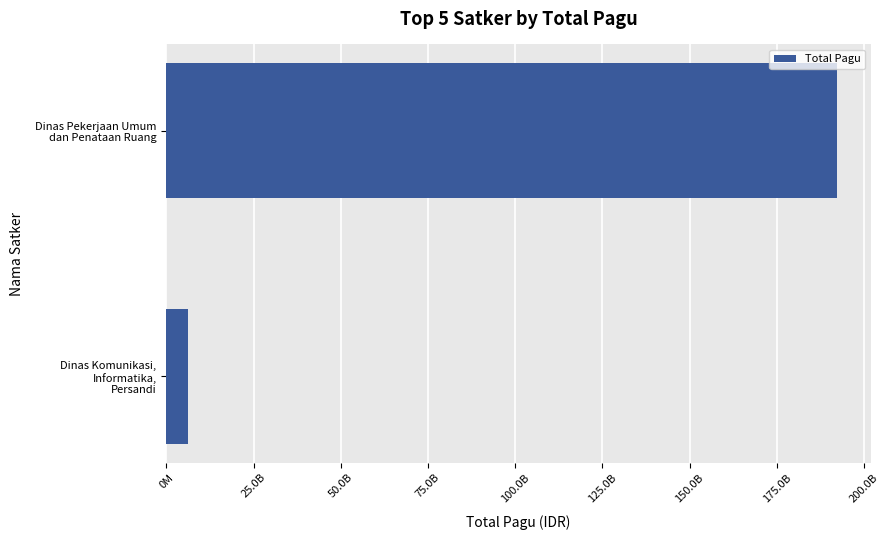

Are the bars horizontal?

Yes